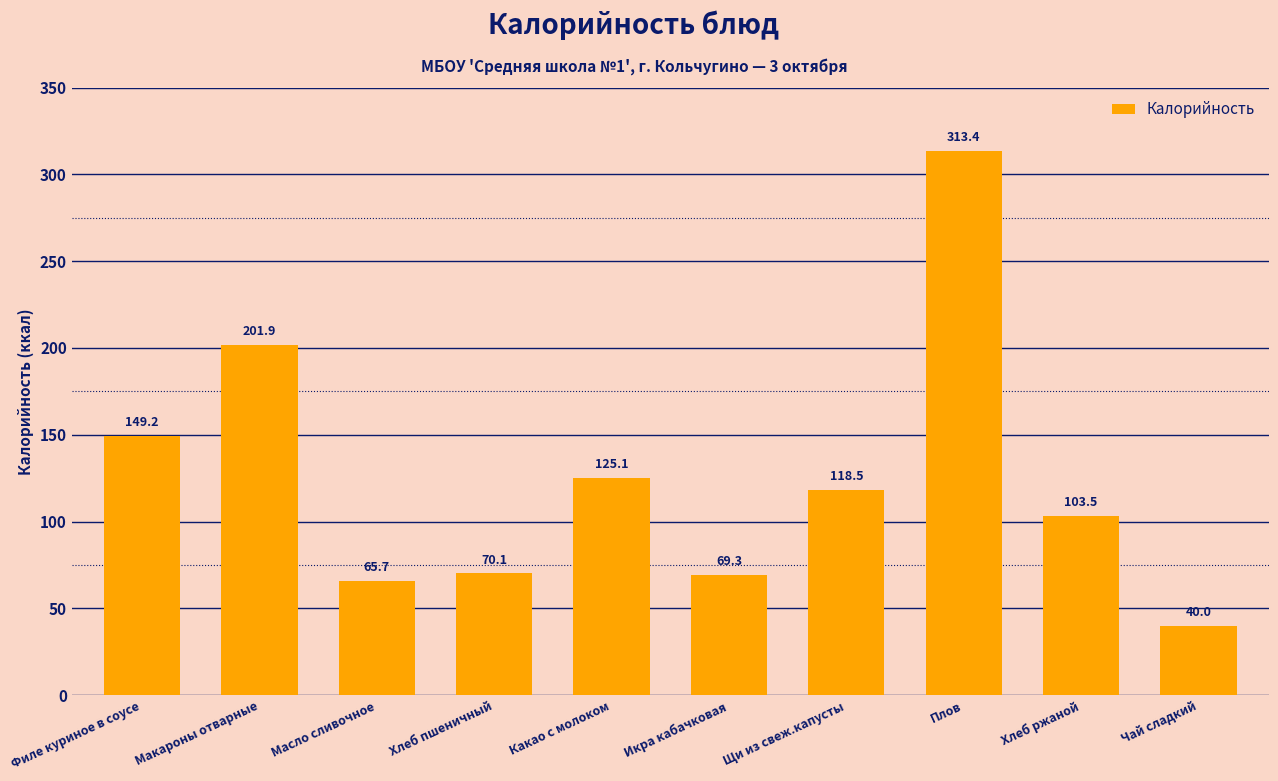

What is the change in value from Масло сливочное to Плов?

+247.7